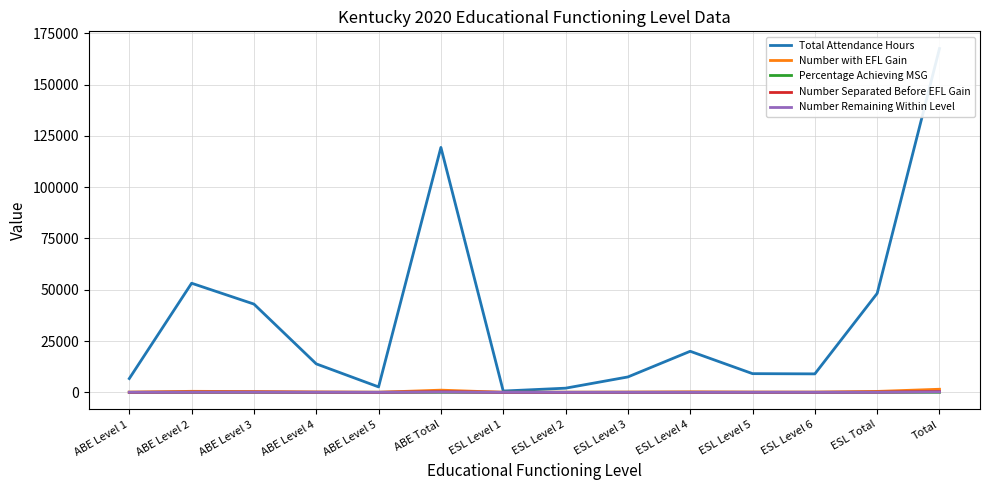

Is it true that Number Separated Before EFL Gain equals 406.0 at Total?

True